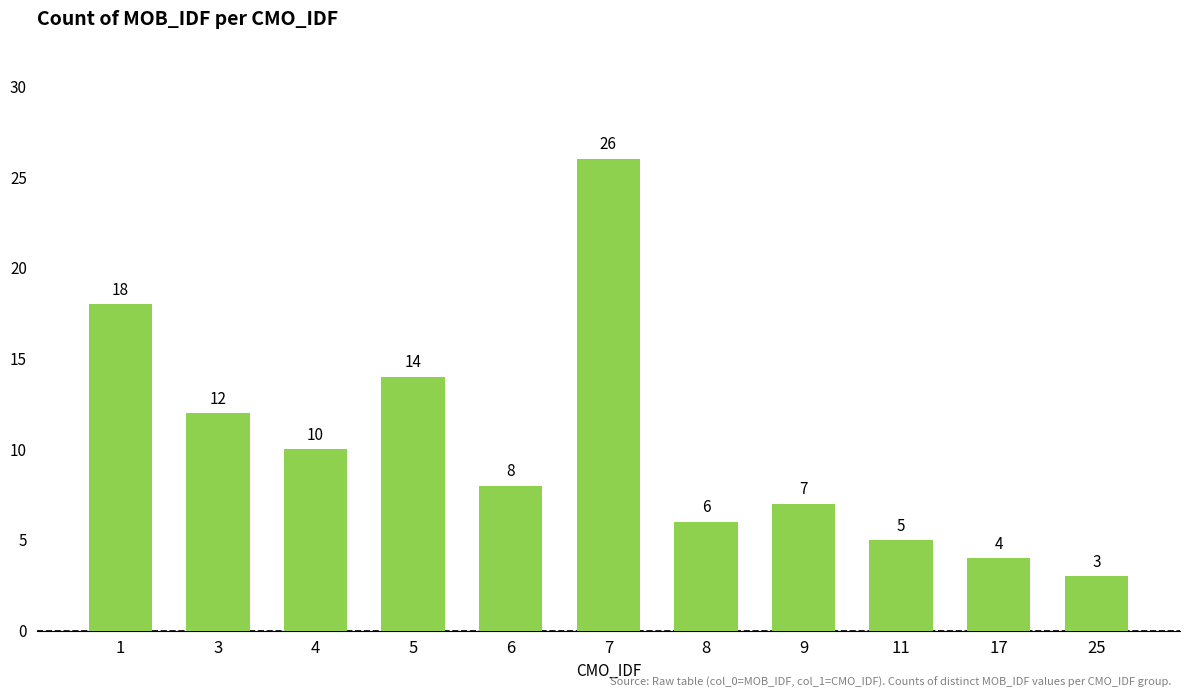

List the labels in order of value, smallest first.

25, 17, 11, 8, 9, 6, 4, 3, 5, 1, 7